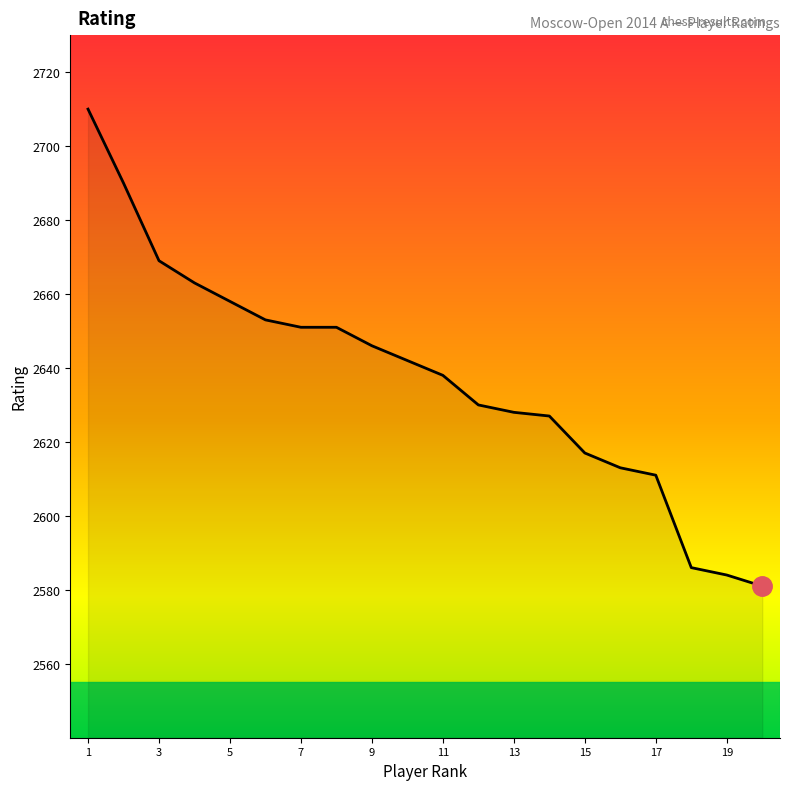

What is the difference between the maximum and minimum values?

129